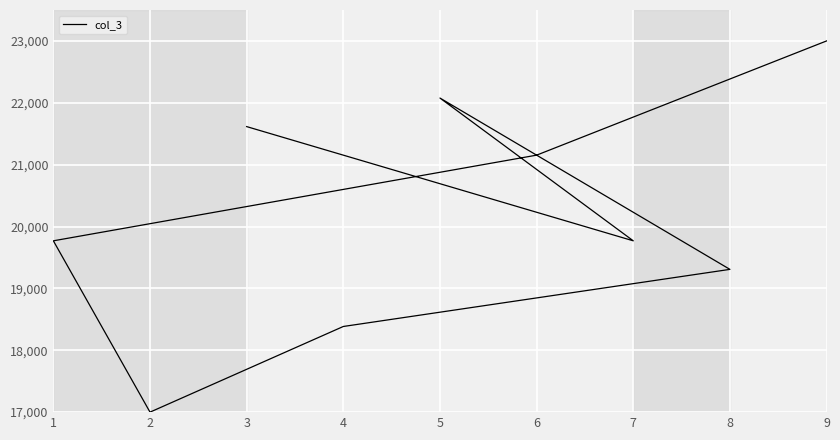

The chart shows a value of 31020.5 at 4. True or false?

False